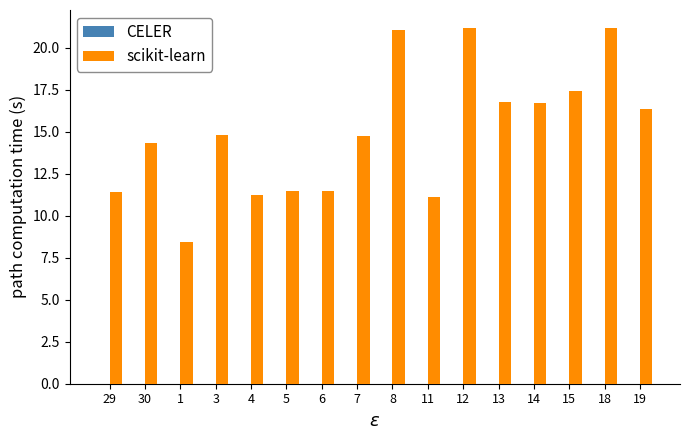

How many data points does each series have?

16